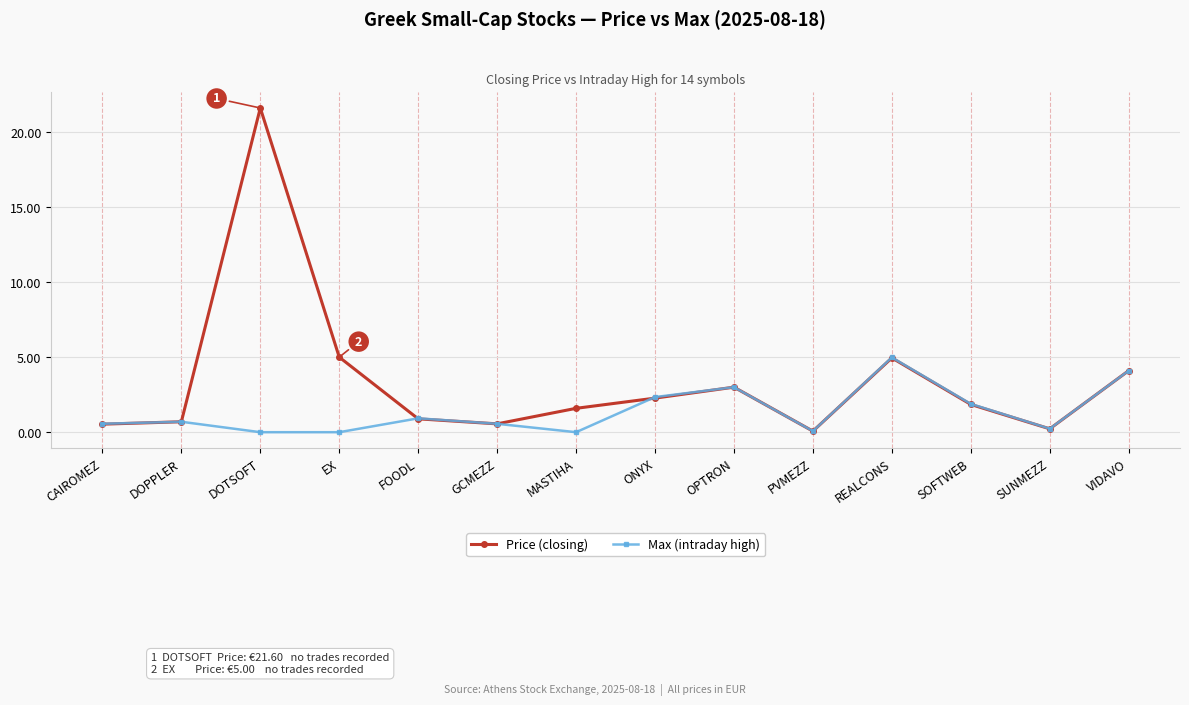

What is the total value across all series at FOODL?

1.8